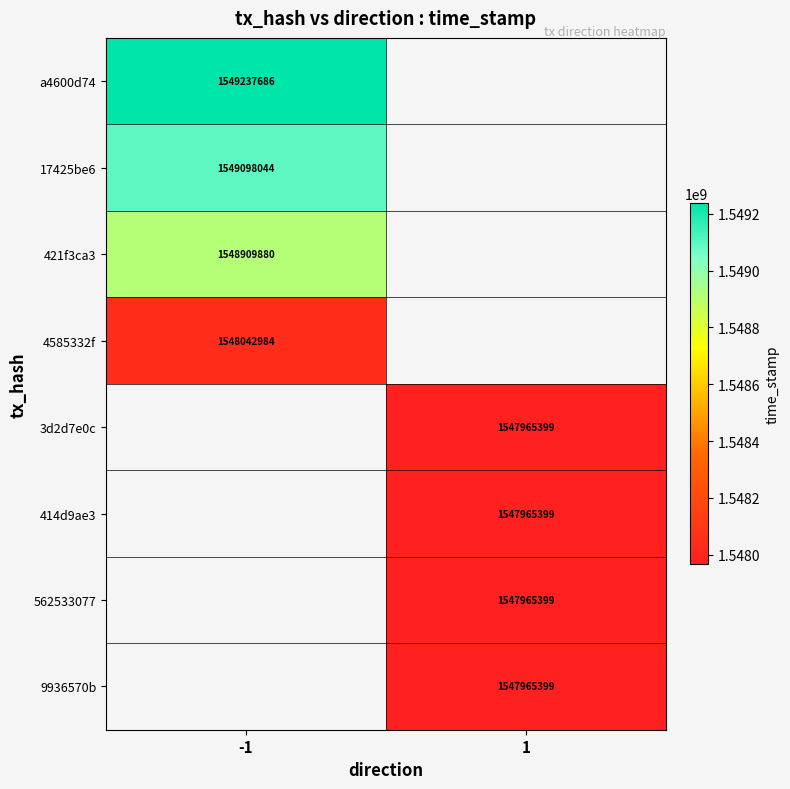

At how many categories does at least one series exceed 1549060720?

1